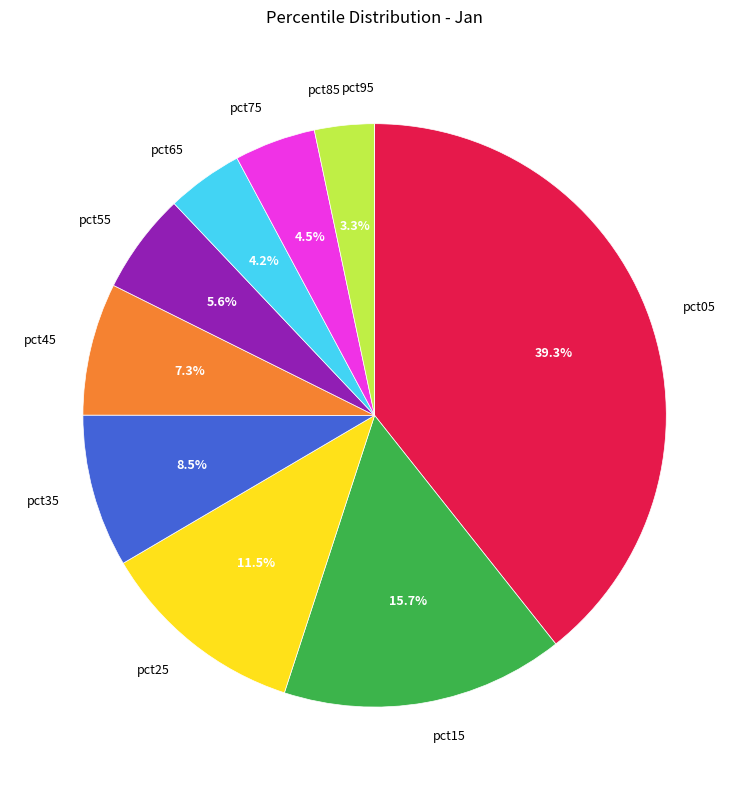

How much of the chart is everything except pct25?

88.5%